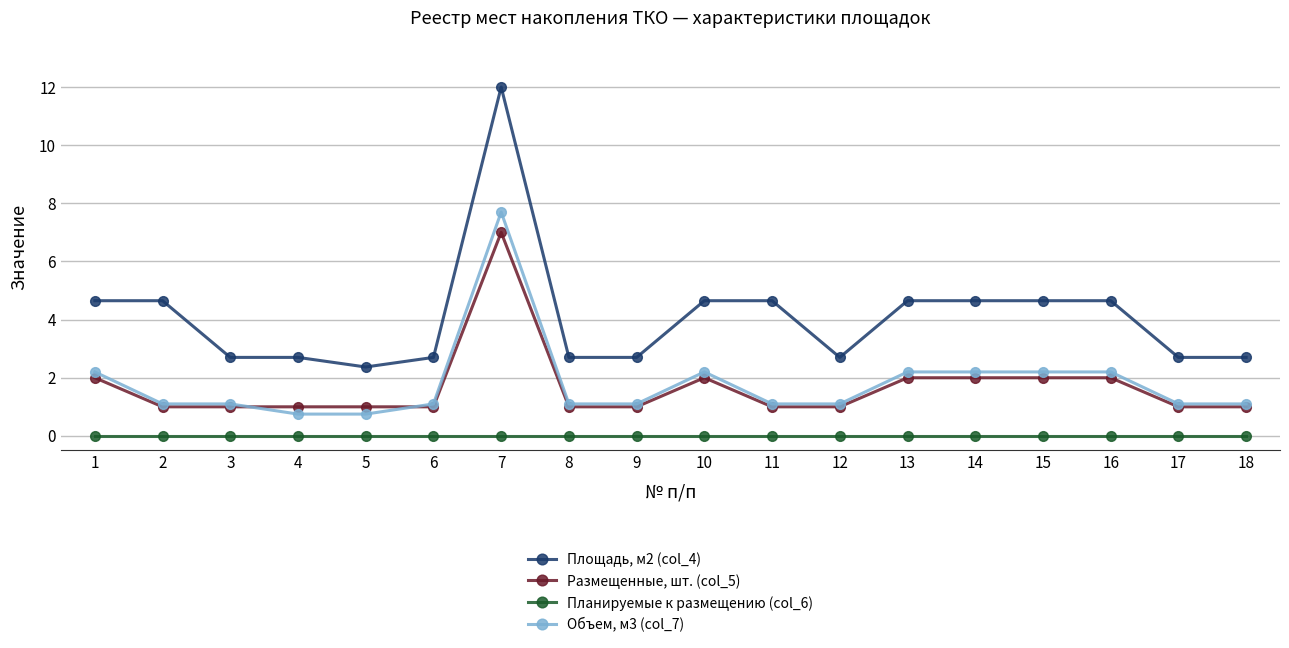

At how many categories does at least one series exceed 3?

9